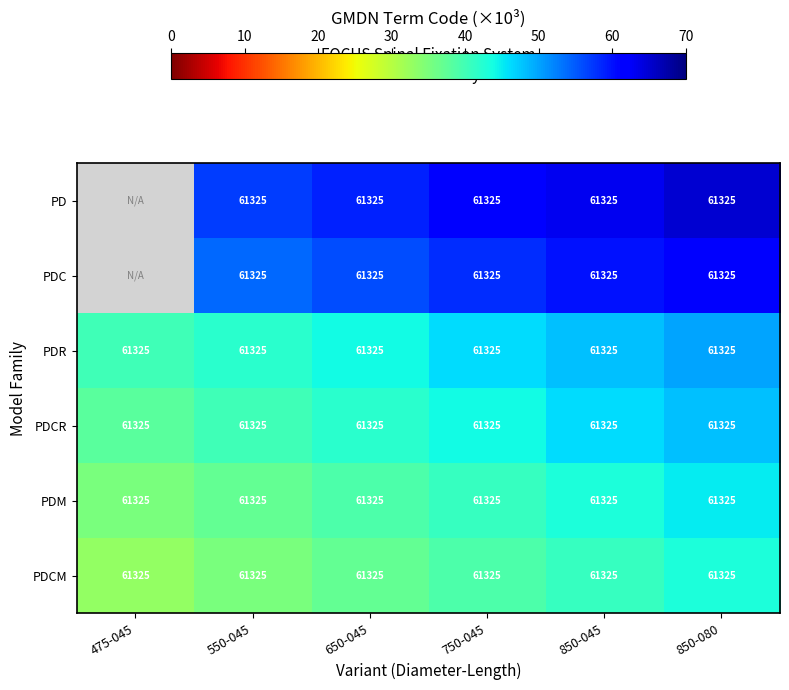

What is the average value of the PDCM series?

61325